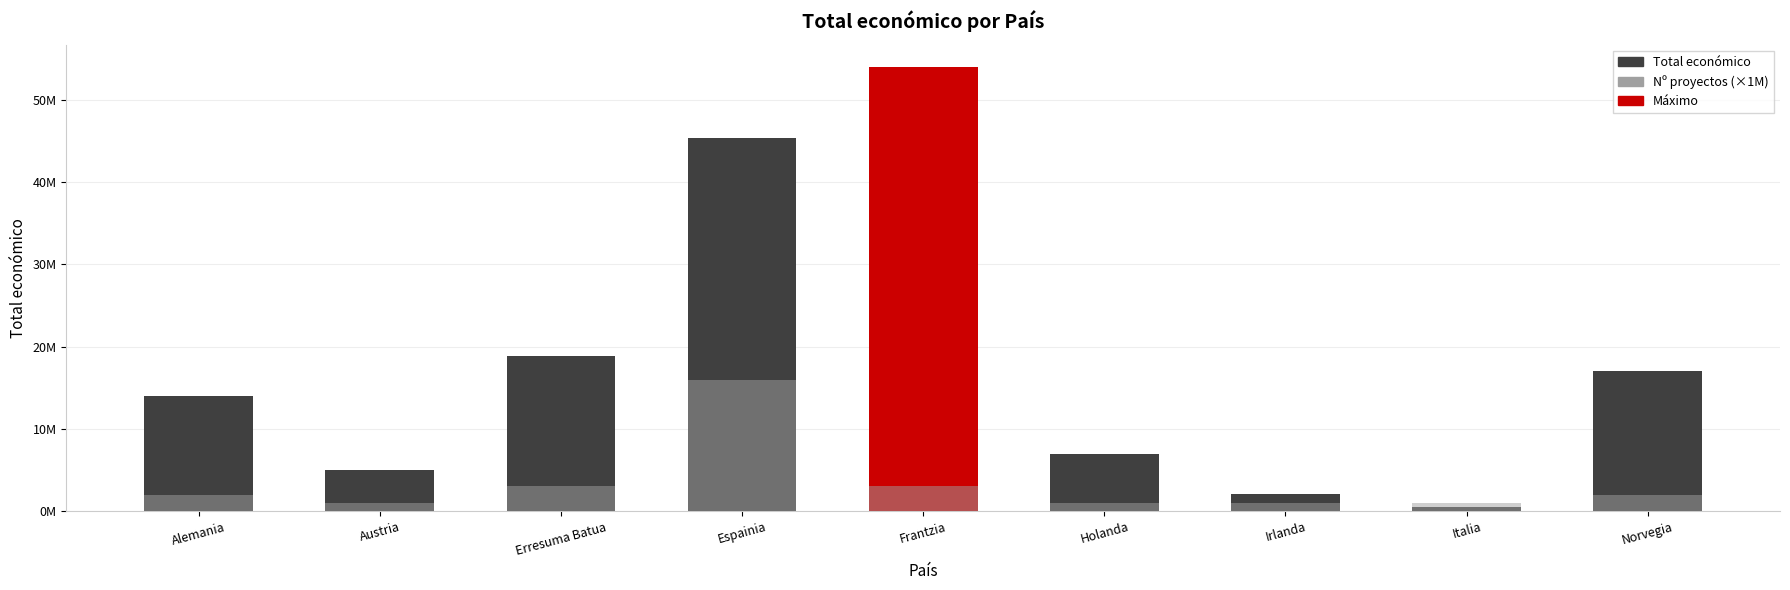

What is the label of the 8th bar from the right?

Austria